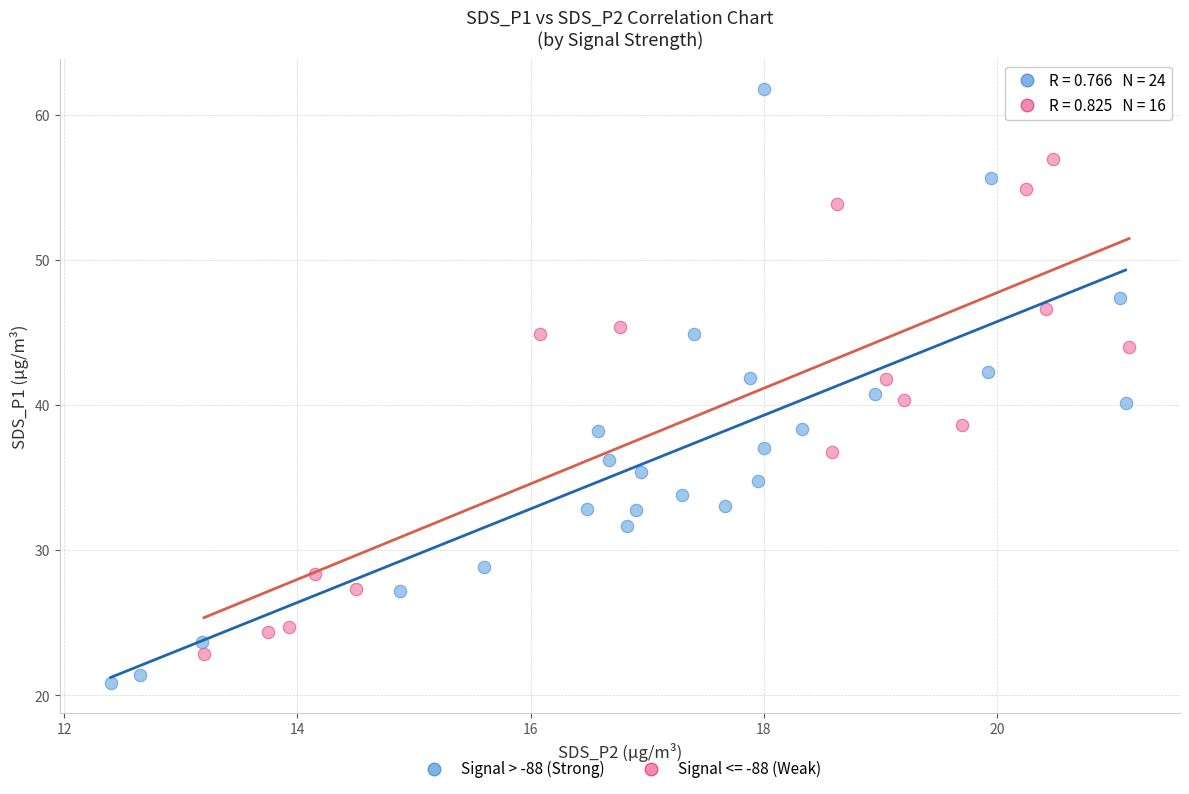

Which series reaches the maximum Y coordinate?

Signal > -88 (Strong)